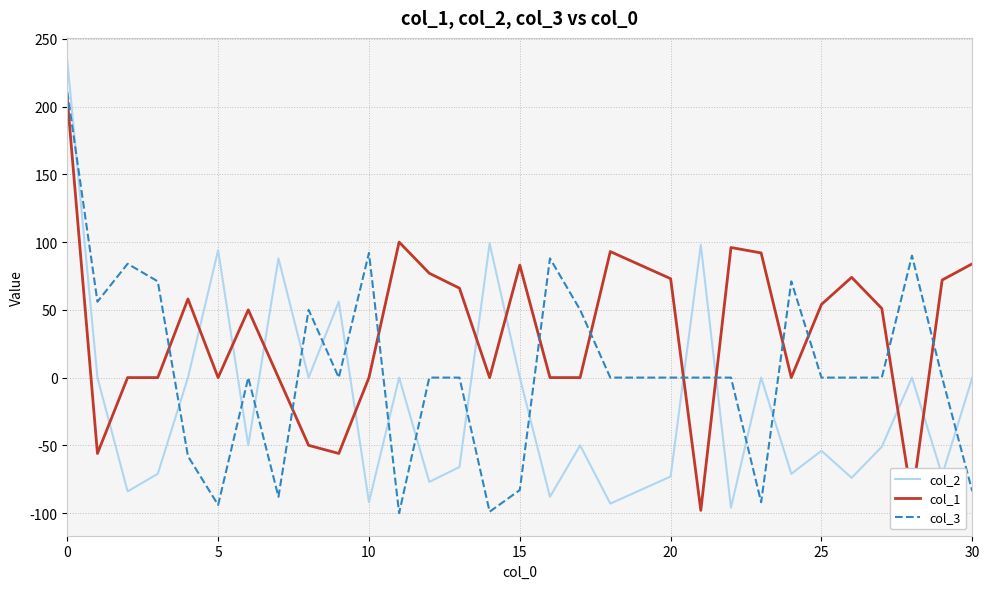

Which series has the largest range (max minus min)?

col_2